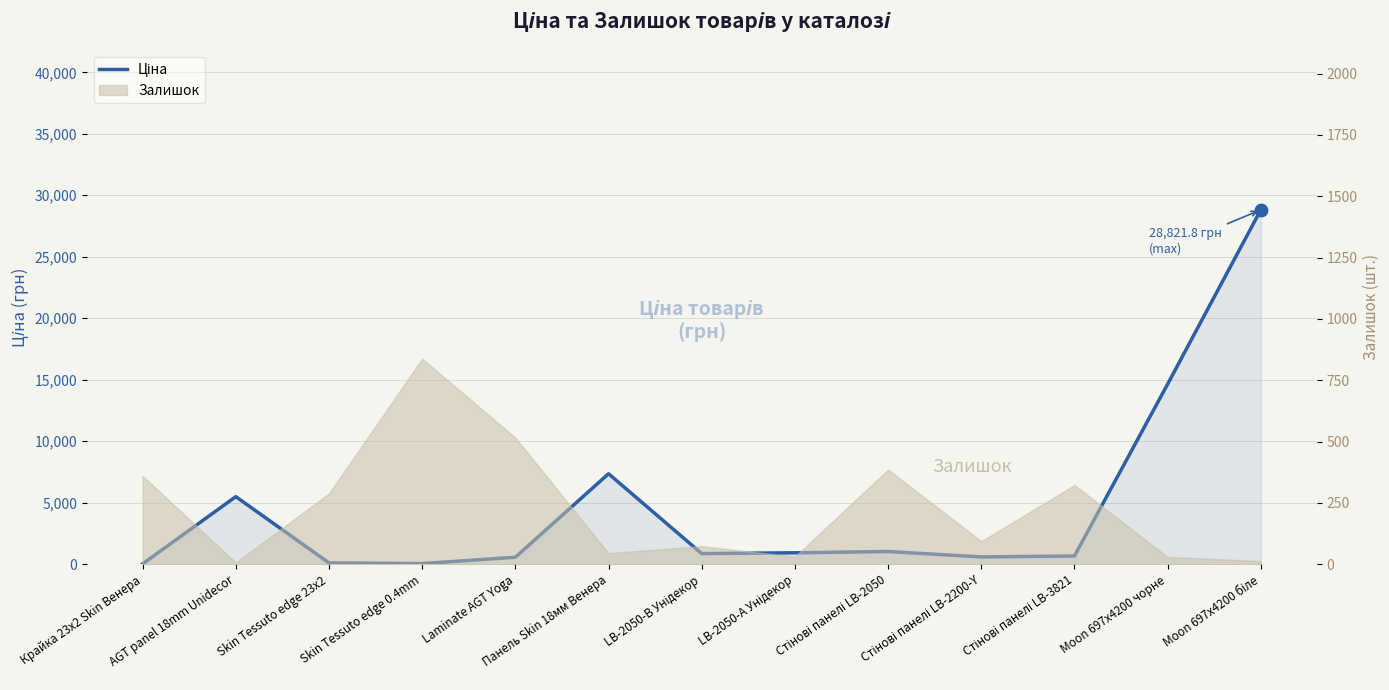

What is the ratio of the value at Стінові панелі LB-2200-Y to the value at LB-2050-А Унідекор?

0.6